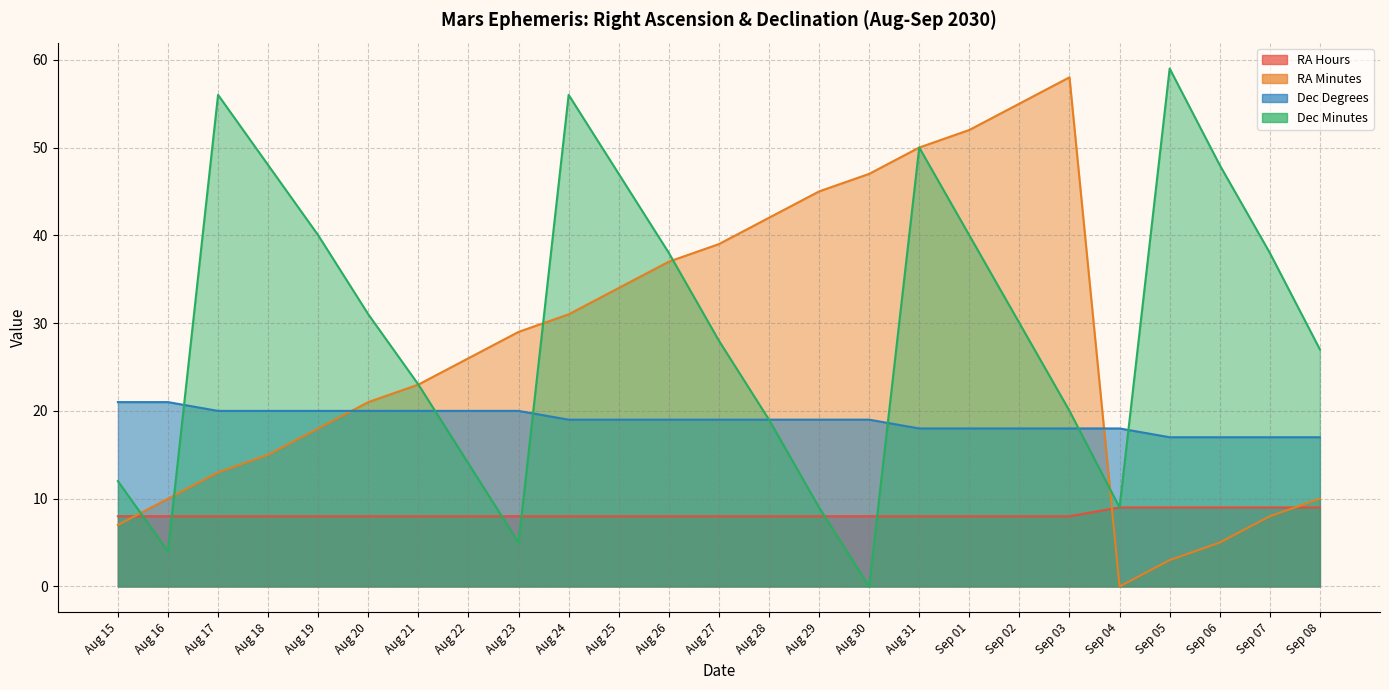

At which label is RA Minutes closest to 29?

Aug 23